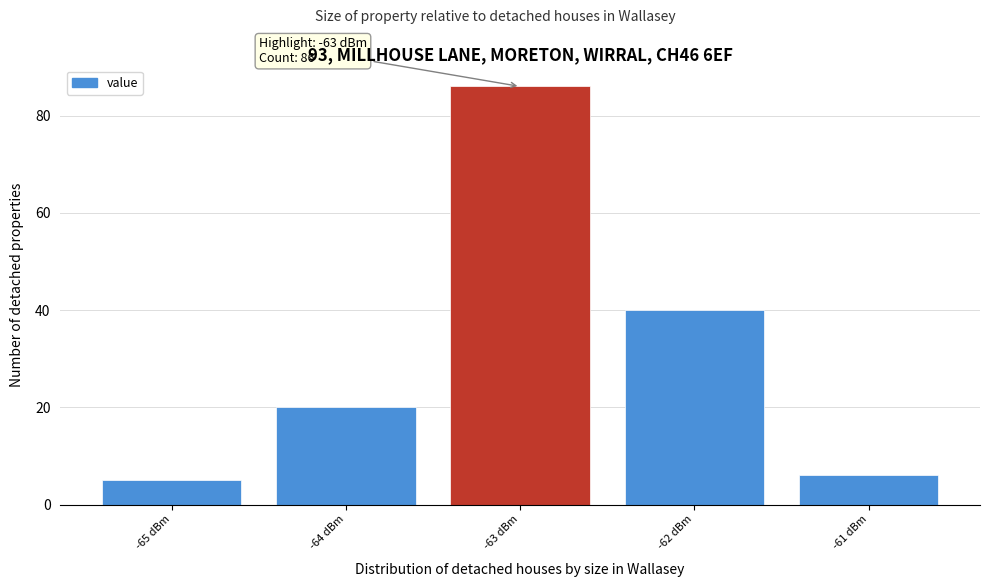

Which range on the x-axis has the tallest bar?

-63.5 to -62.5